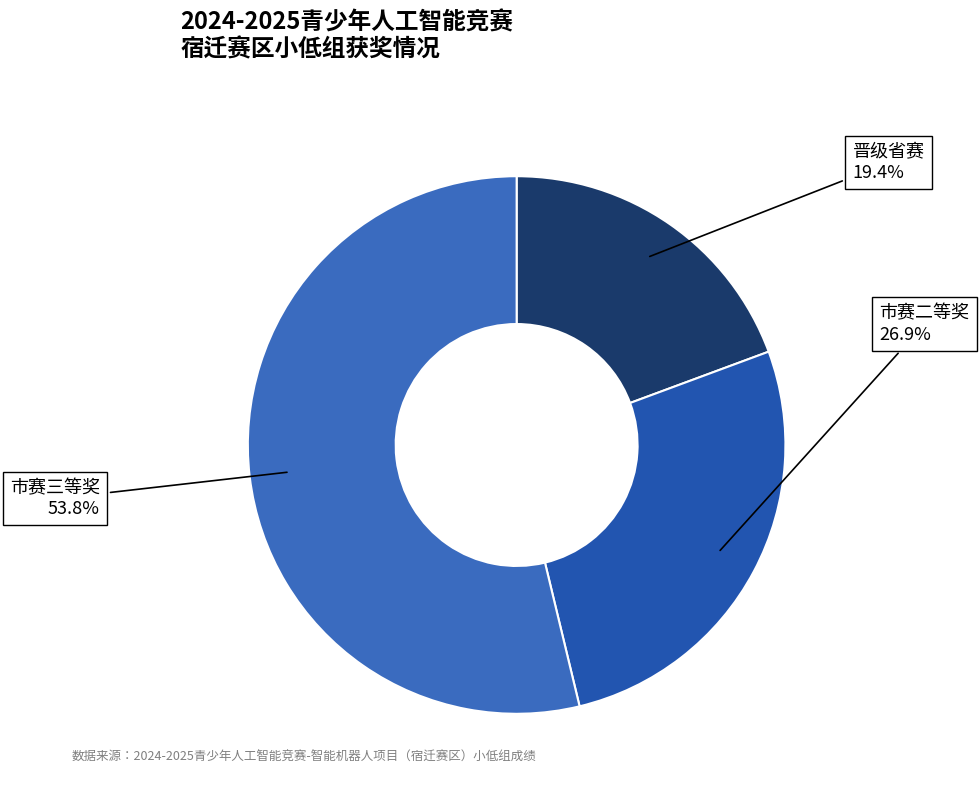

What is the total percentage of 晋级省赛 and 市赛三等奖?

73.1%